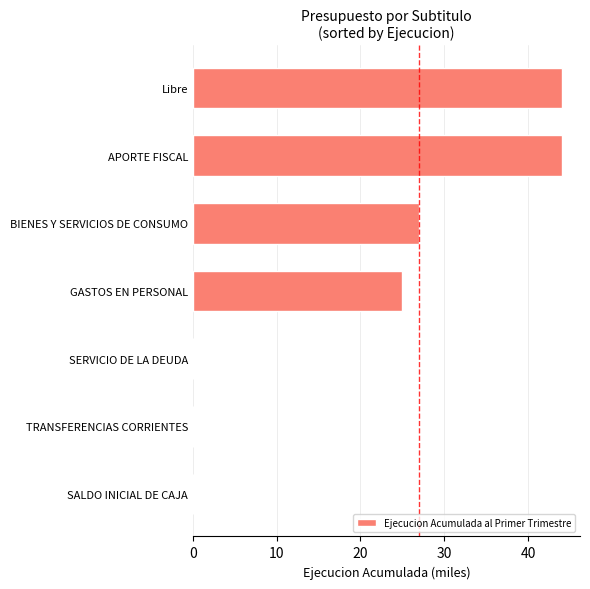

The chart shows a value of 15 at BIENES Y SERVICIOS DE CONSUMO. True or false?

False